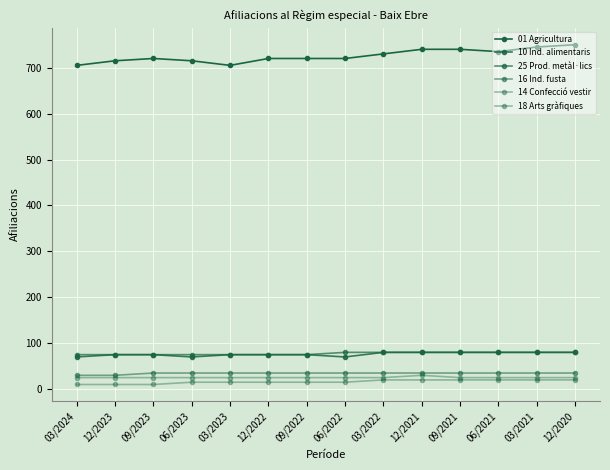

True or false: 18 Arts gràfiques has a value of 34 at 03/2022.

False